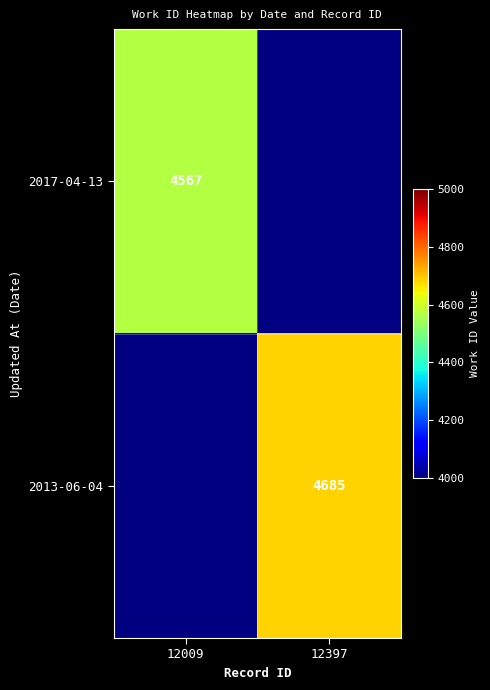

How many data points does each series have?

2